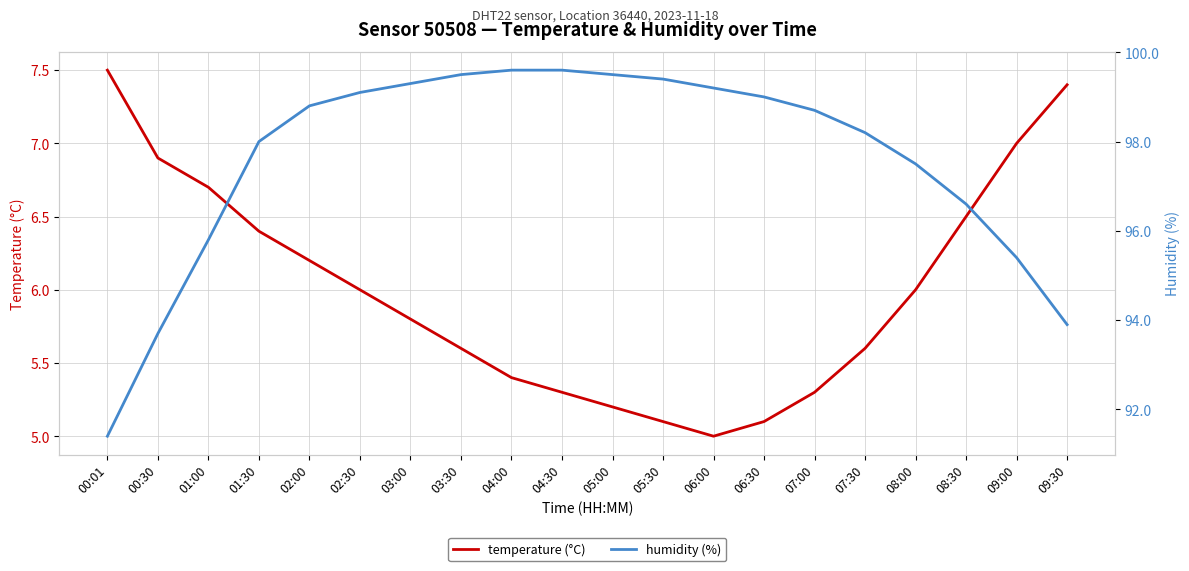

What is the value of the humidity (%) point at the 17th from the left?

97.5